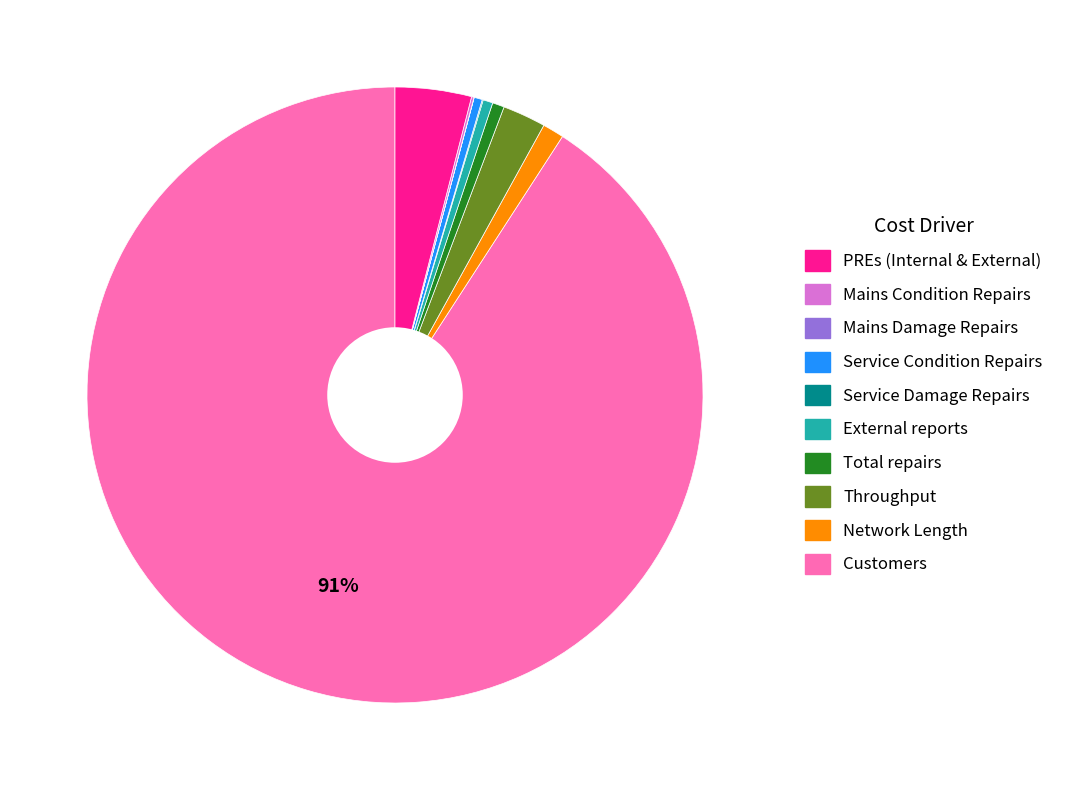

Is there a majority slice in this chart?

Yes